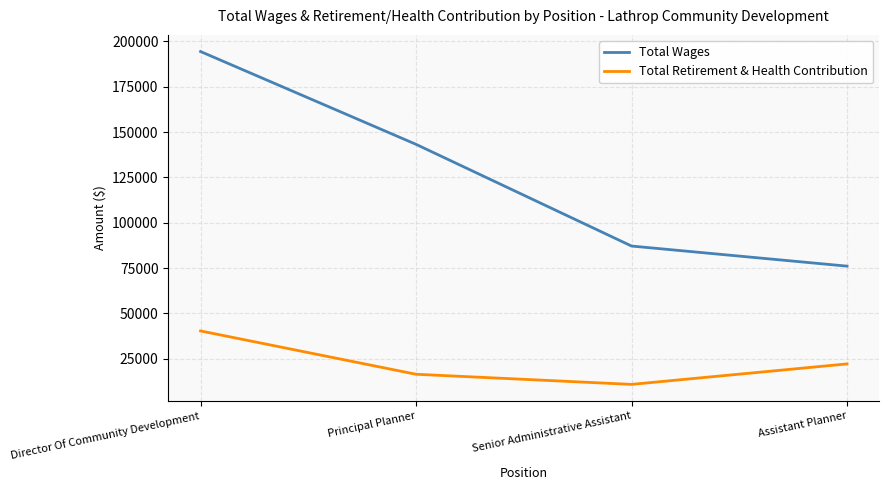

Where is the first local minimum for Total Retirement & Health Contribution?

Senior Administrative Assistant